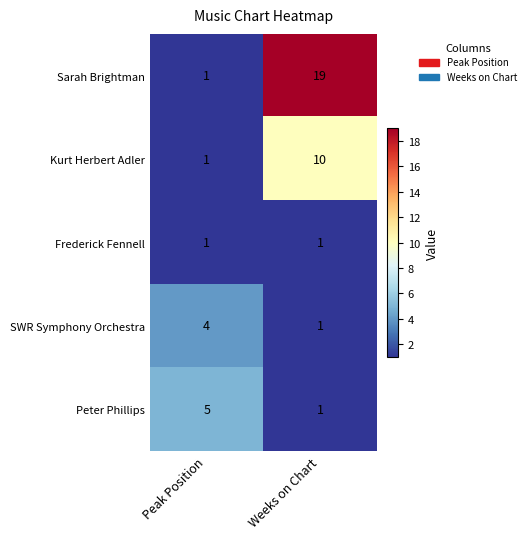

Reading left to right, list all the values displayed in this chart.

Sarah Brightman: 1	19
Kurt Herbert Adler: 1	10
Frederick Fennell: 1	1
SWR Symphony Orchestra: 4	1
Peter Phillips: 5	1